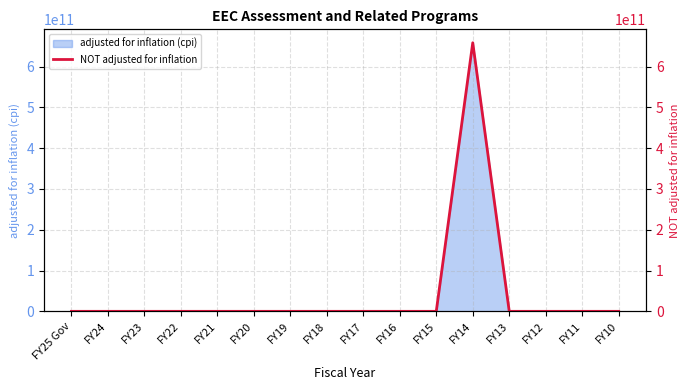

What position from the right is FY25 Gov?

16